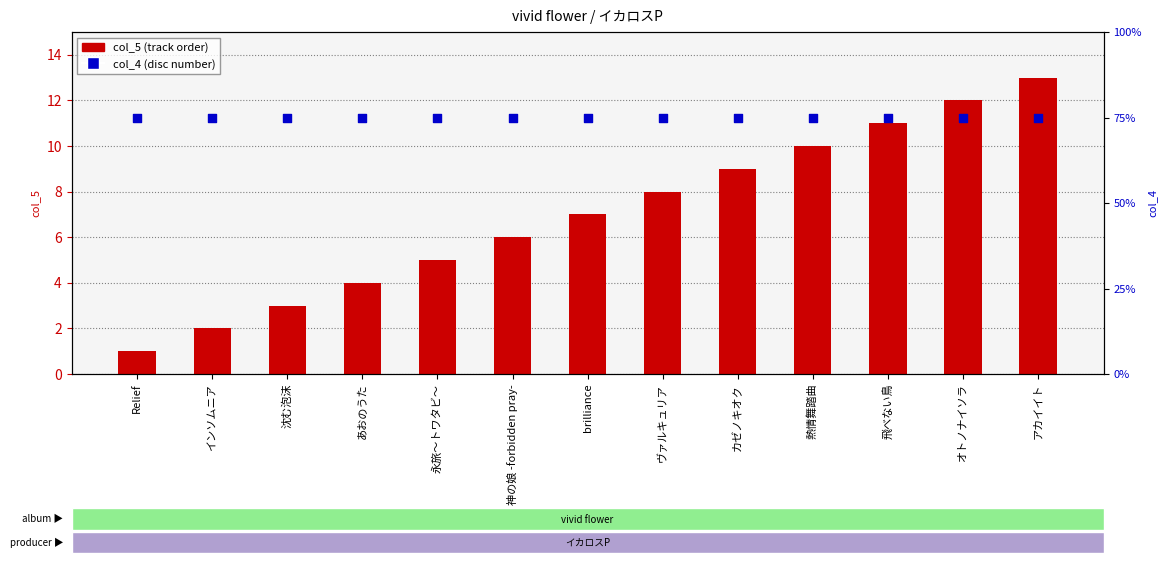

What is the total value across all series at アカイイト?

88